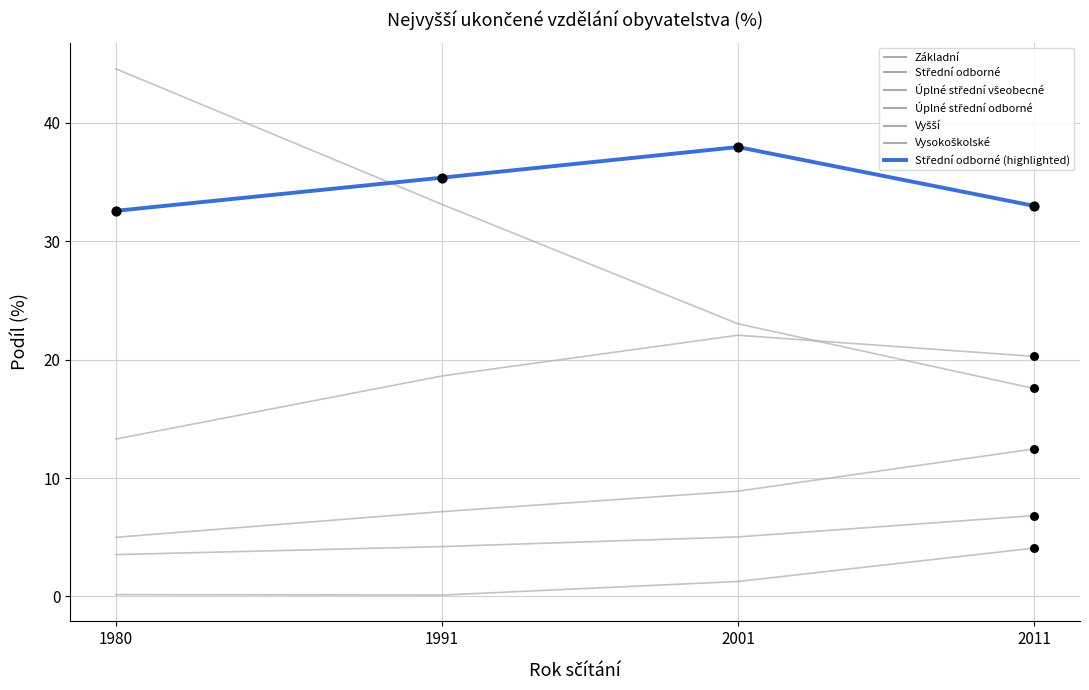

Which series has the largest total across all categories?

Střední odborné